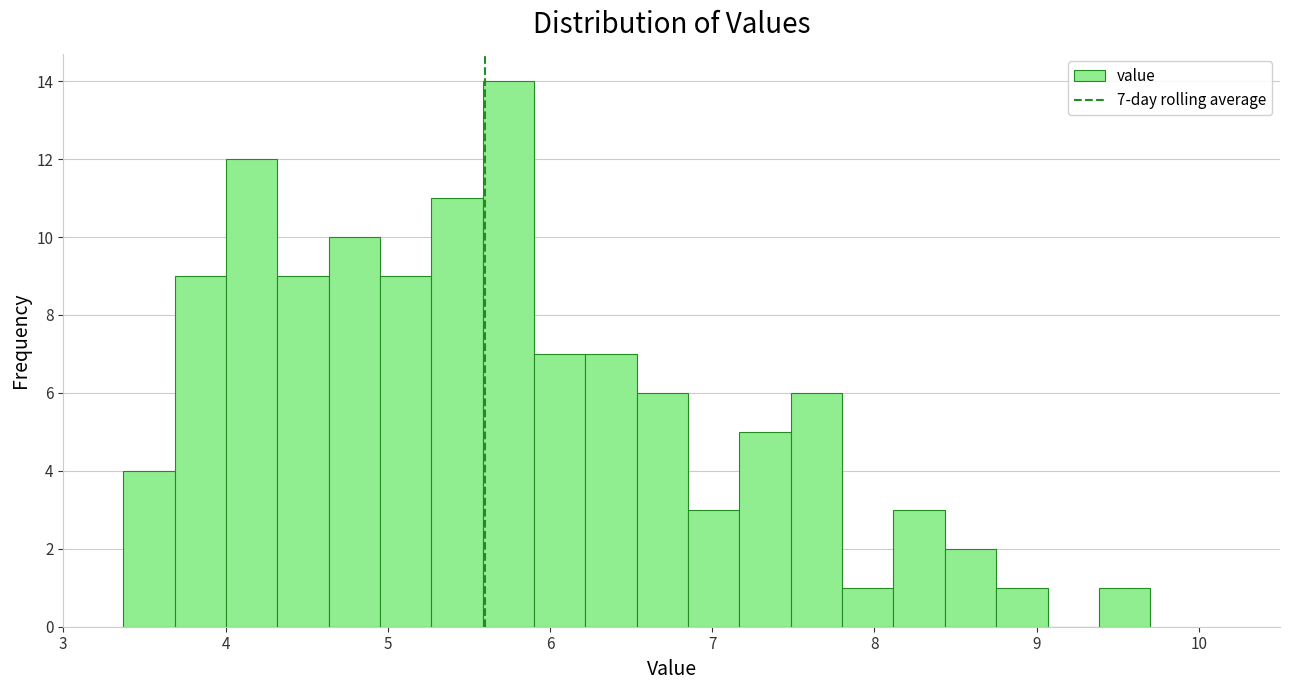

Read against the x-axis, roughly where is the centre of the tallest bar?

5.7